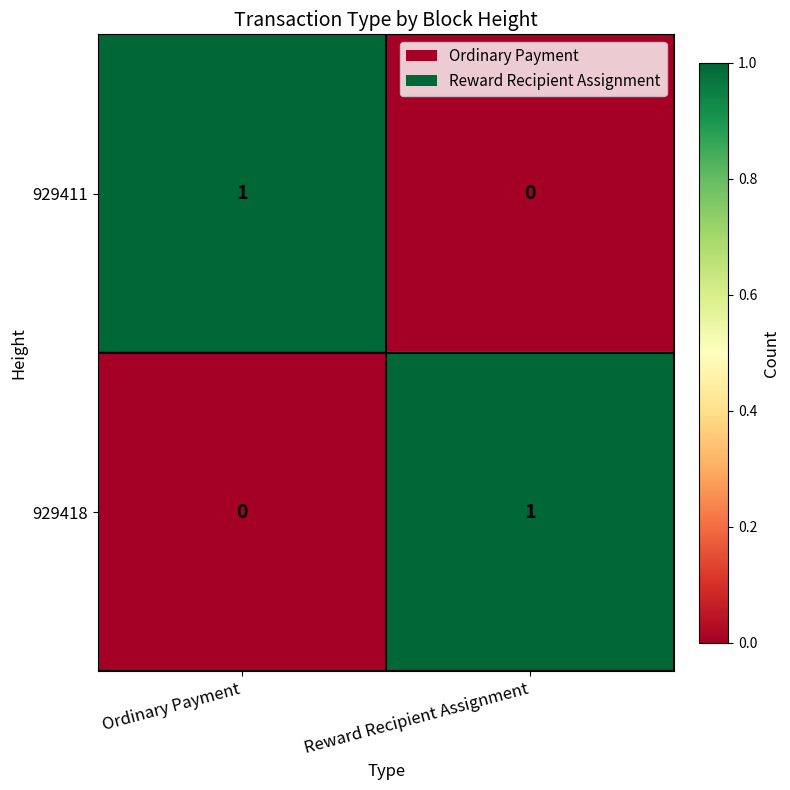

How many distinct data groups are displayed?

2